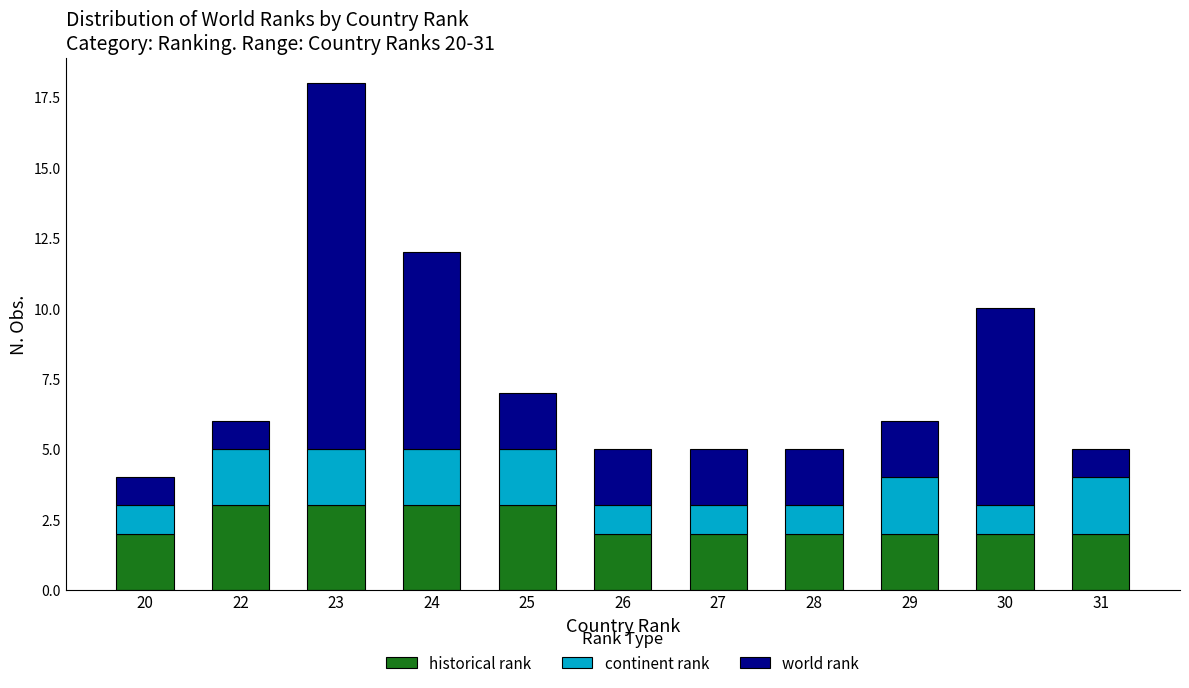

Is it true that historical rank equals 2 at 29?

True